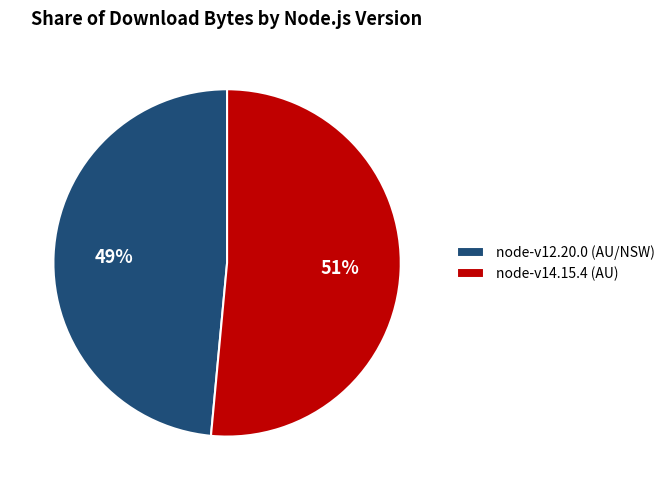

How many slices are in this pie chart?

2